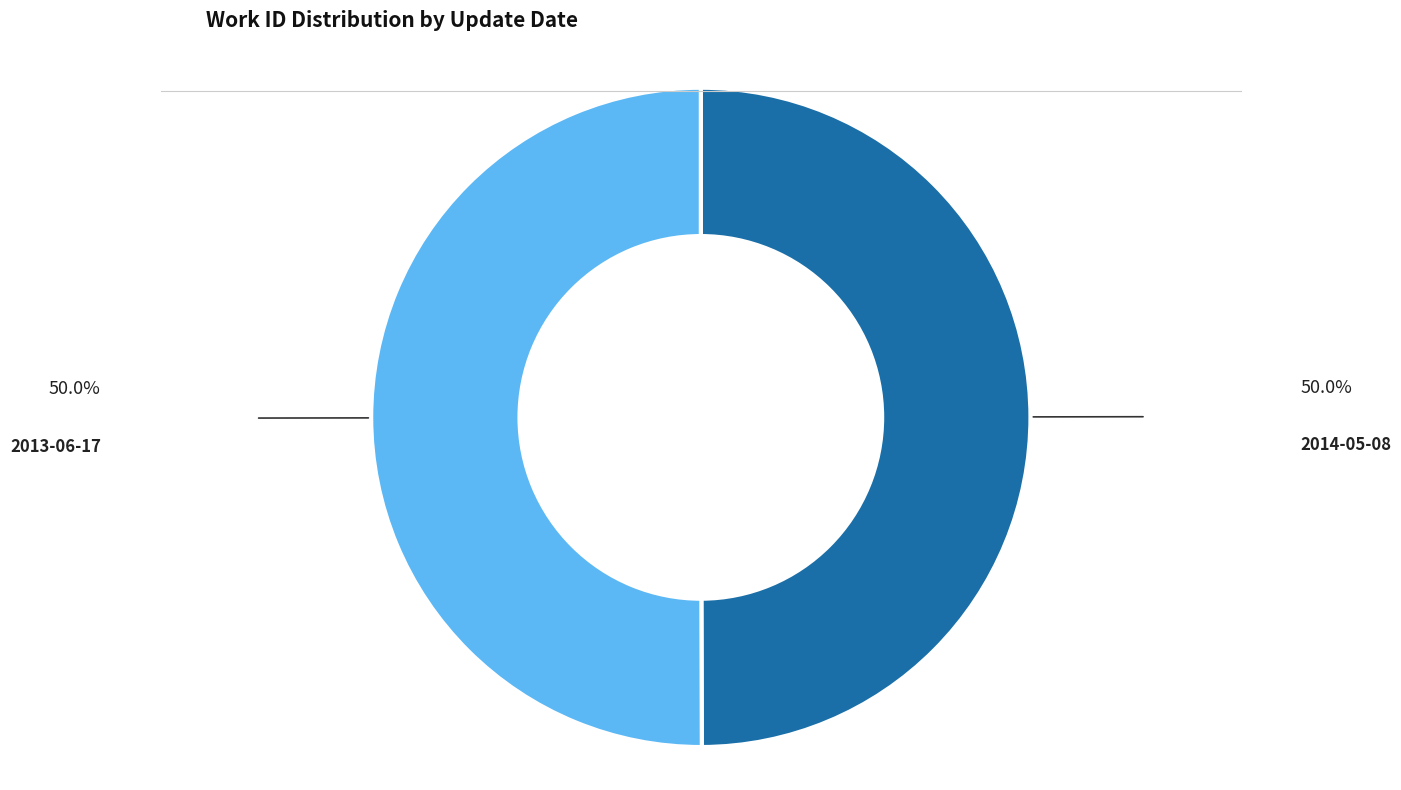

Approximately how many times larger is the value at 2014-05-08 compared to 2013-06-17?

1.0